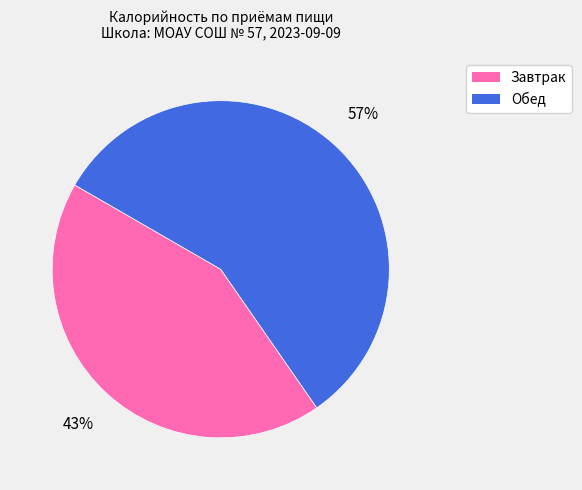

What is the largest slice in the pie chart?

Обед